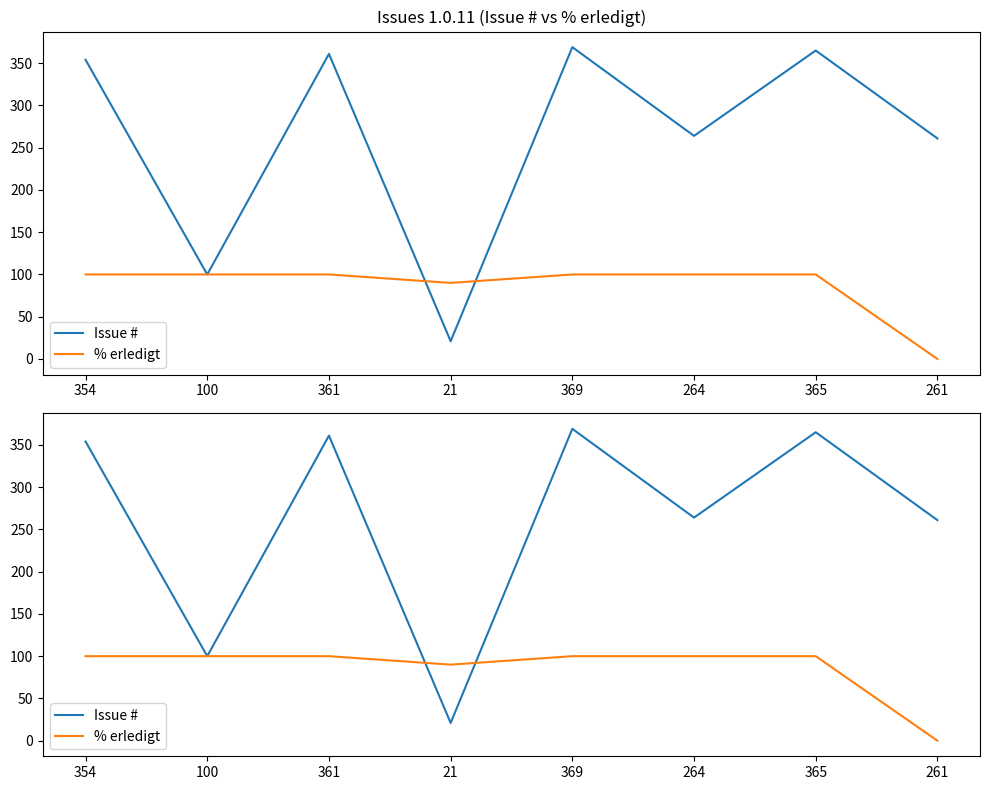

Between 361 and 369, which series saw the biggest shift?

Issue #